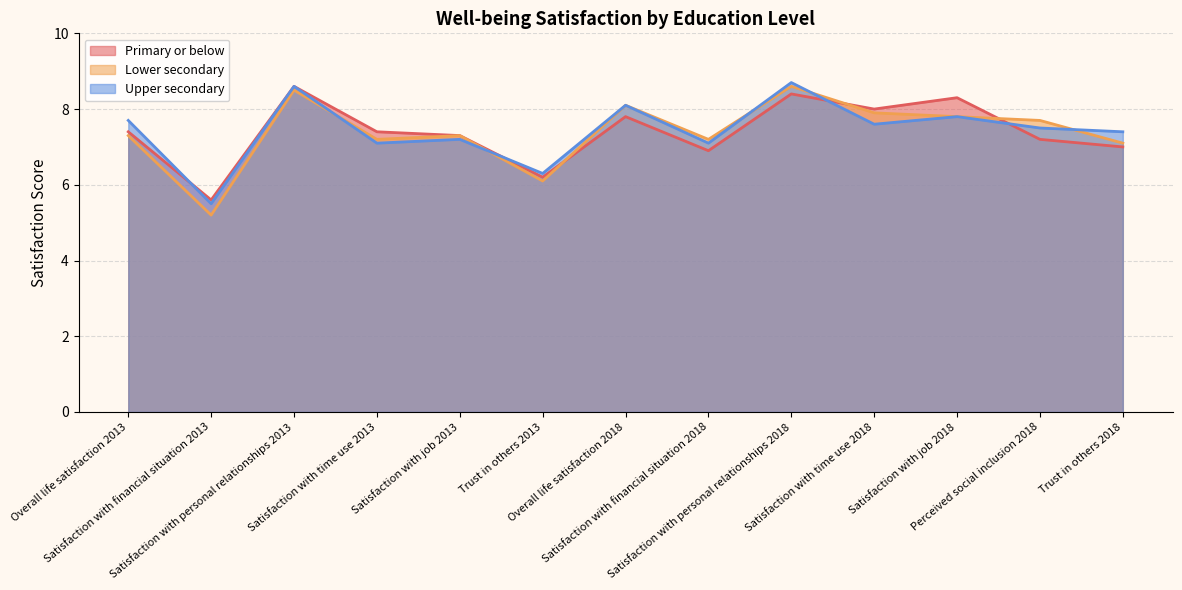

What is the minimum value for Lower secondary?

5.2